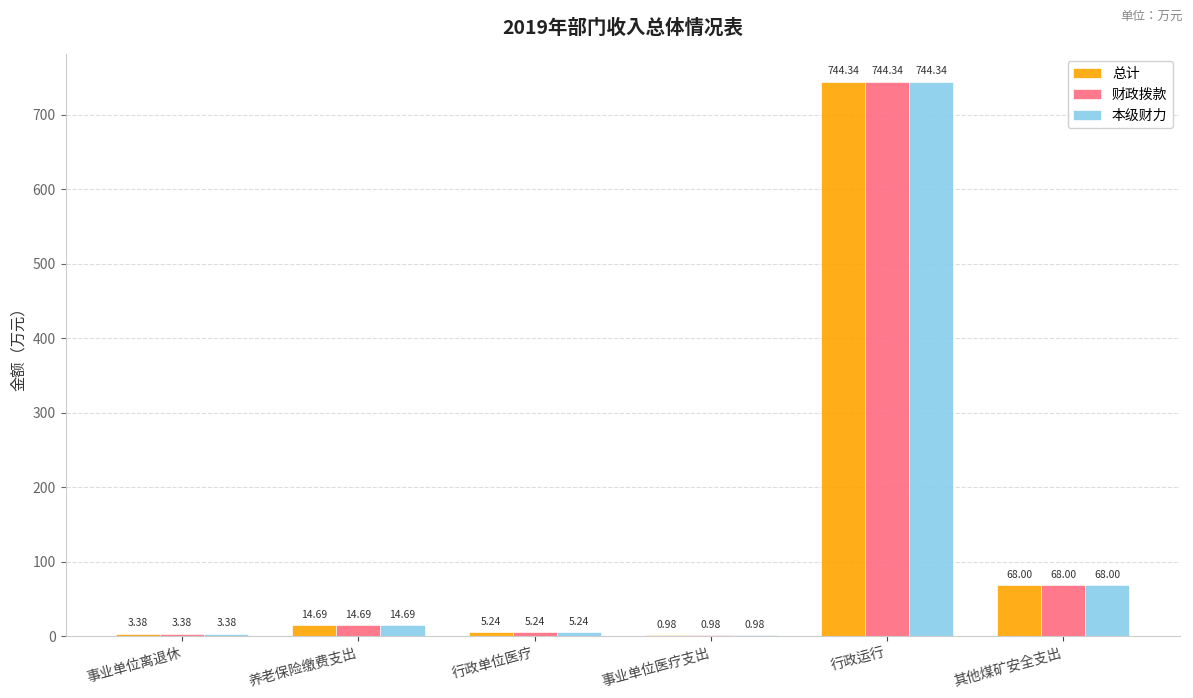

At which label does 本级财力 reach its peak?

行政运行